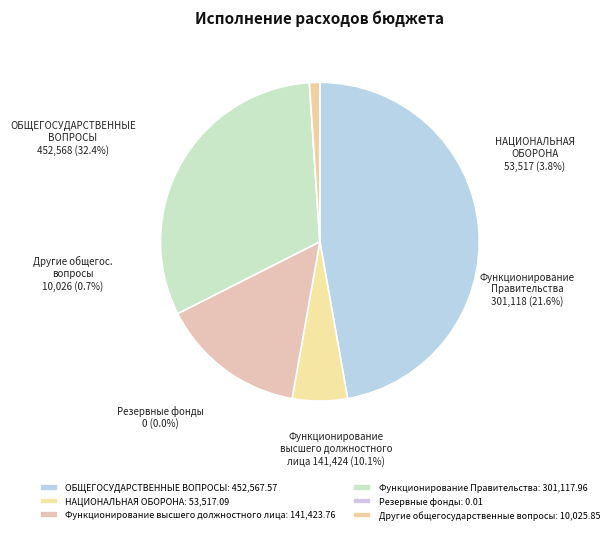

To the nearest percent, what is the difference between the Другие общегосударственные вопросы and Функционирование Правительства slice percentages?

30%